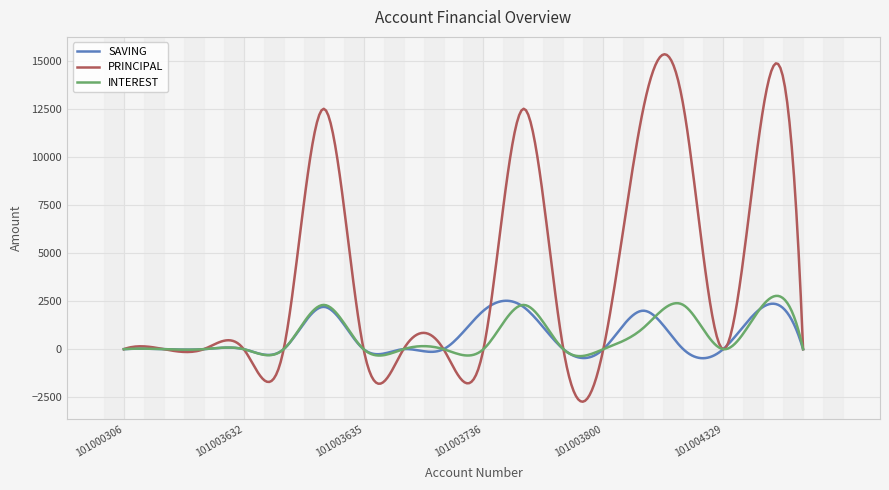

Which series has the widest spread of values?

PRINCIPAL